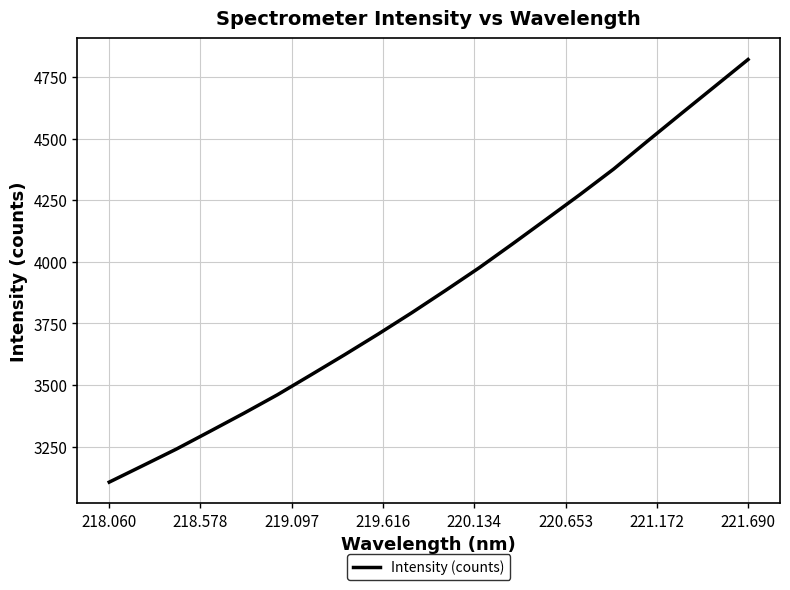

How many values are below 3884?

10